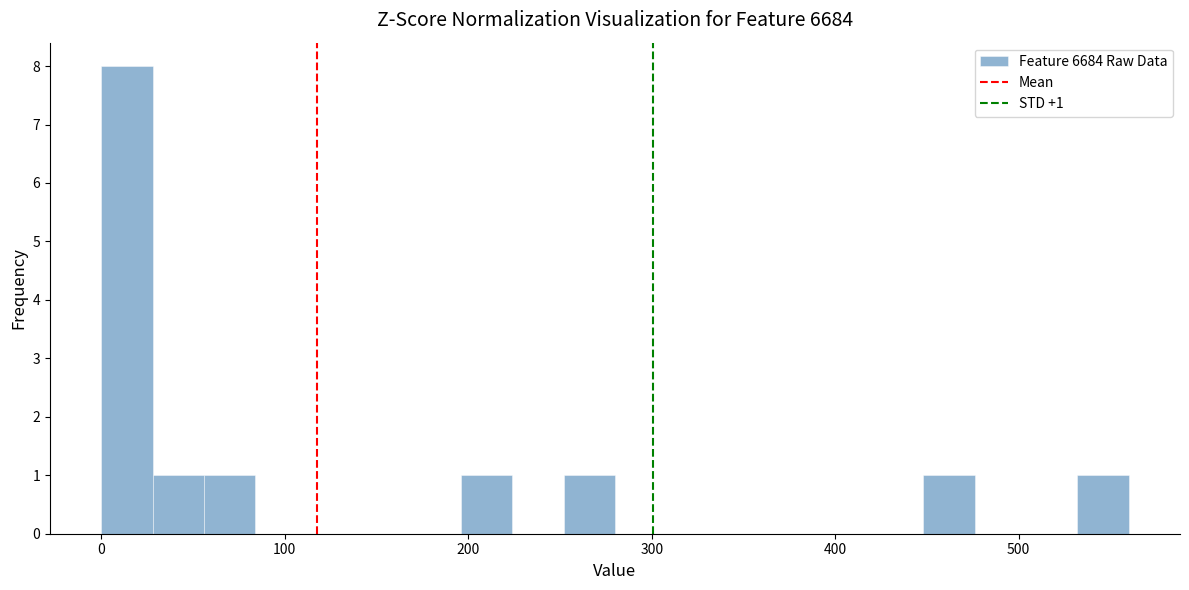

Read against the x-axis, roughly where is the centre of the tallest bar?

10